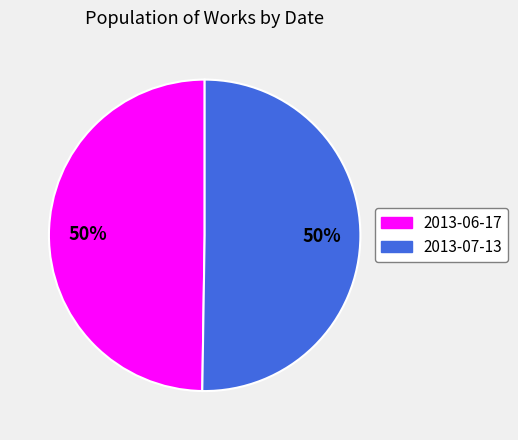

To the nearest percent, what portion does 2013-07-13 represent?

50%